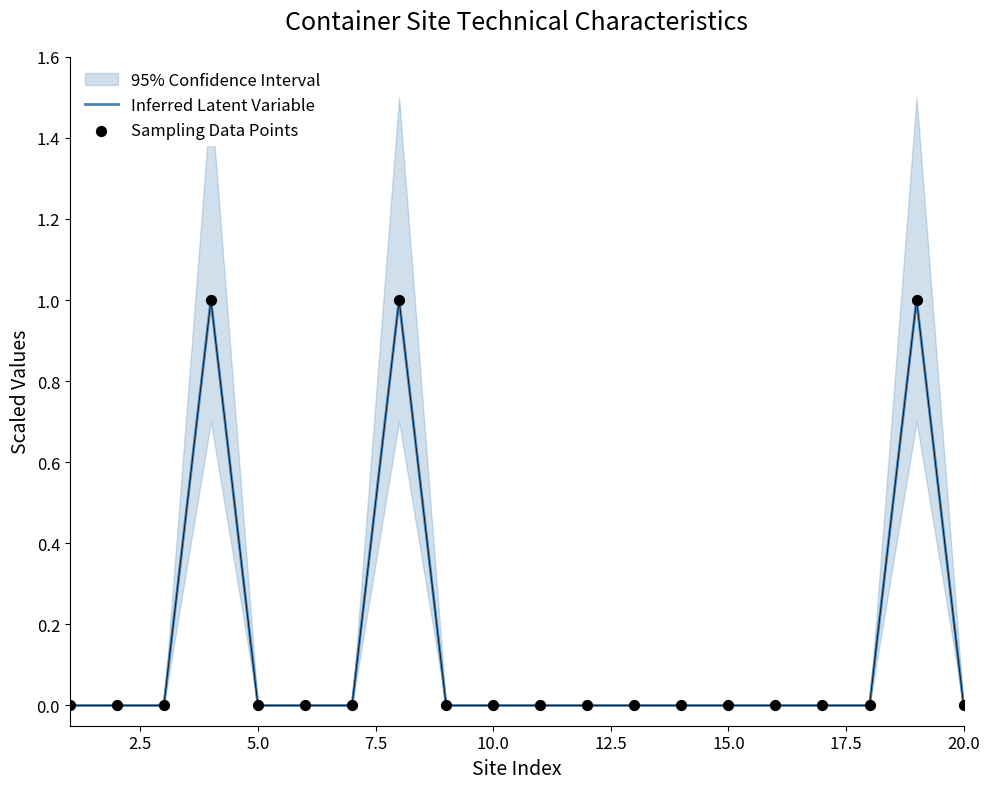

Which series contains the lowest Y value?

Inferred Latent Variable